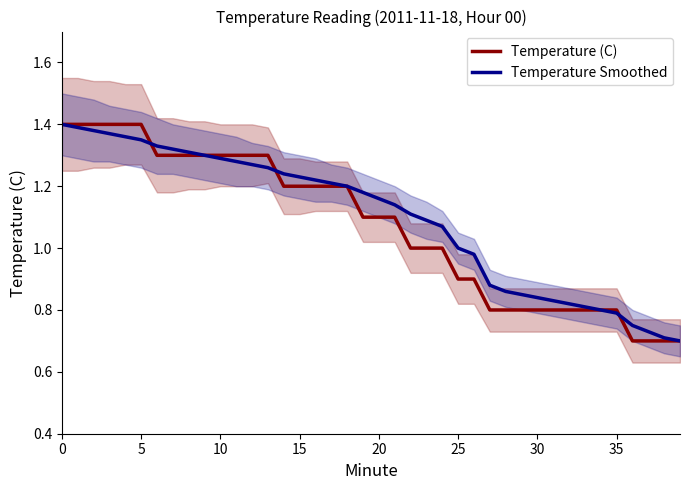

Which category has the lowest value in the Temperature Smoothed series?

39